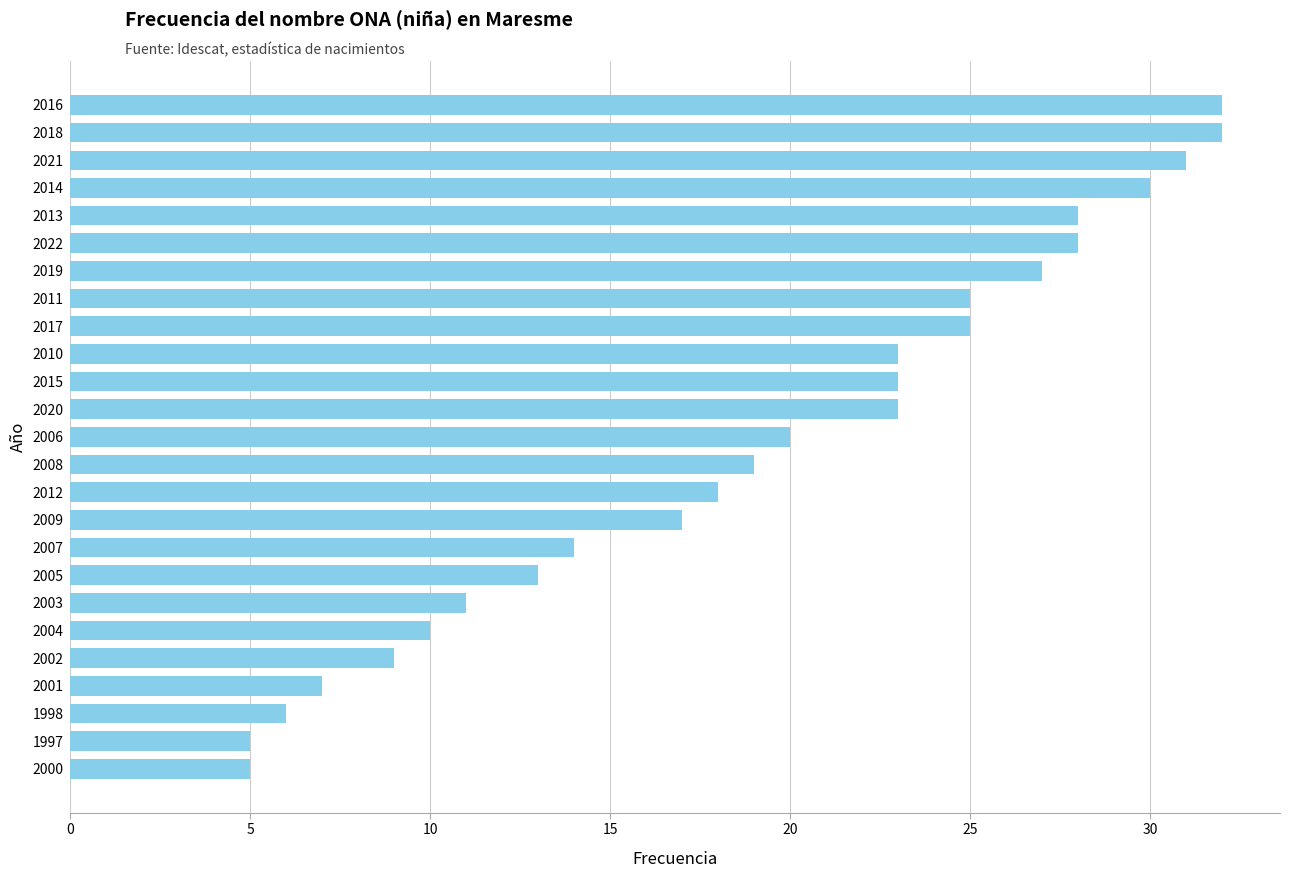

What is the difference between the maximum and minimum values?

27